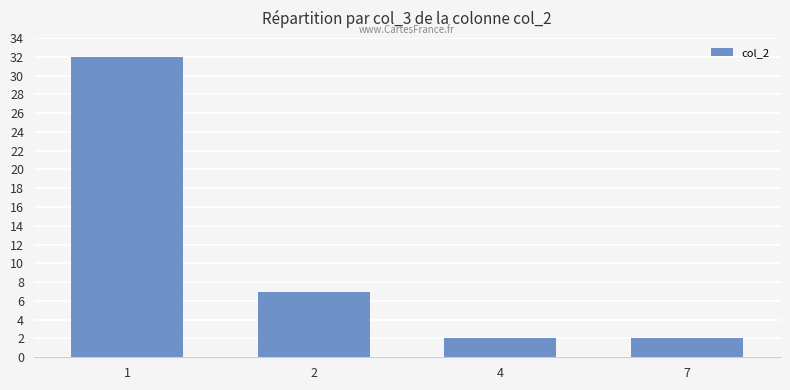

Count the number of data series in this chart.

1